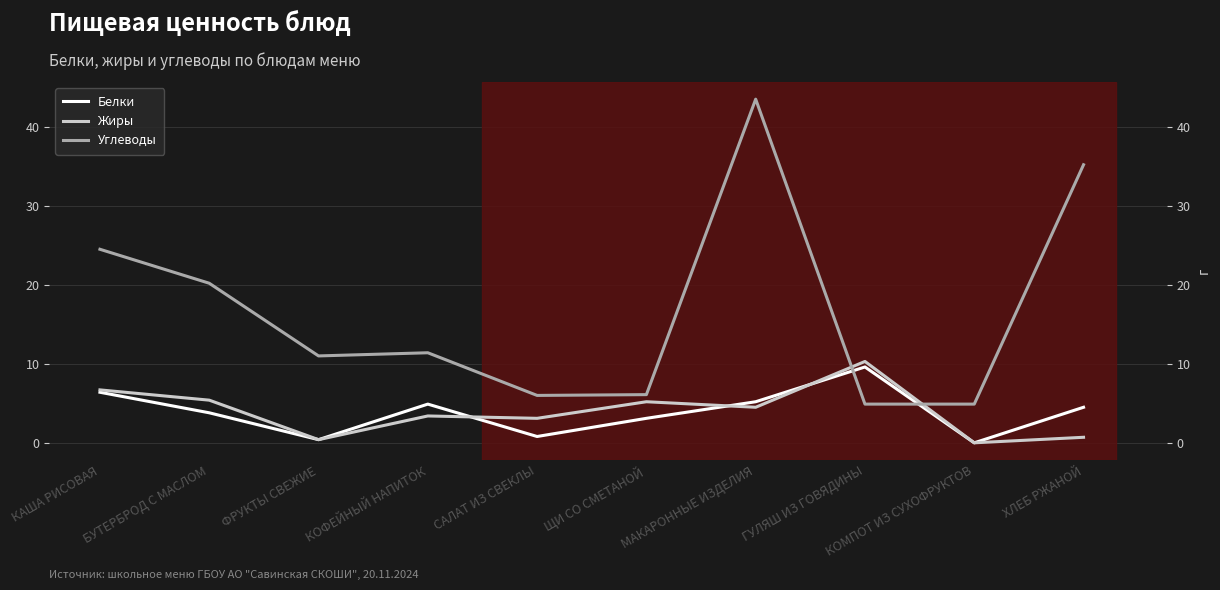

True or false: Углеводы has a value of 4.9 at КОМПОТ ИЗ СУХОФРУКТОВ.

True